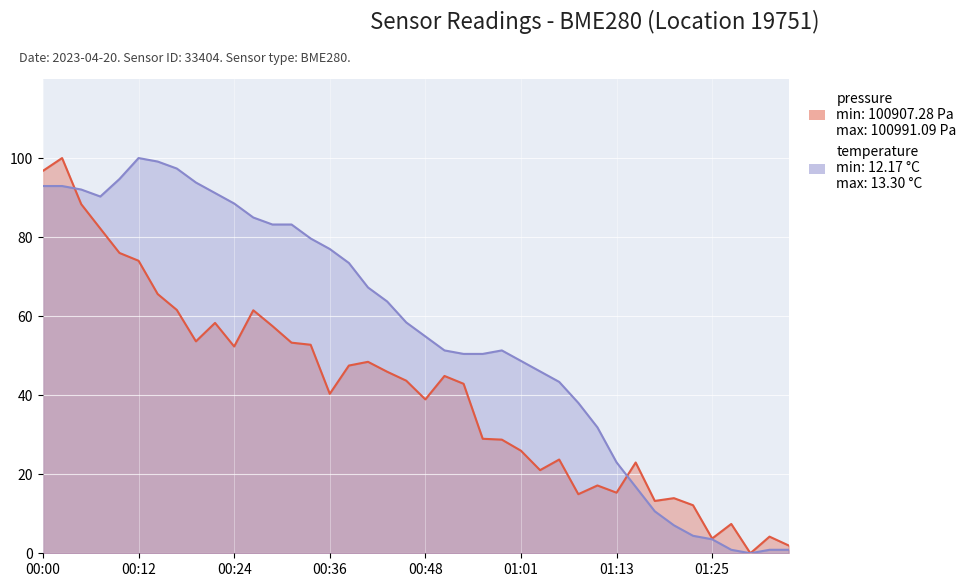

Which label corresponds to the largest value in the chart?

00:02